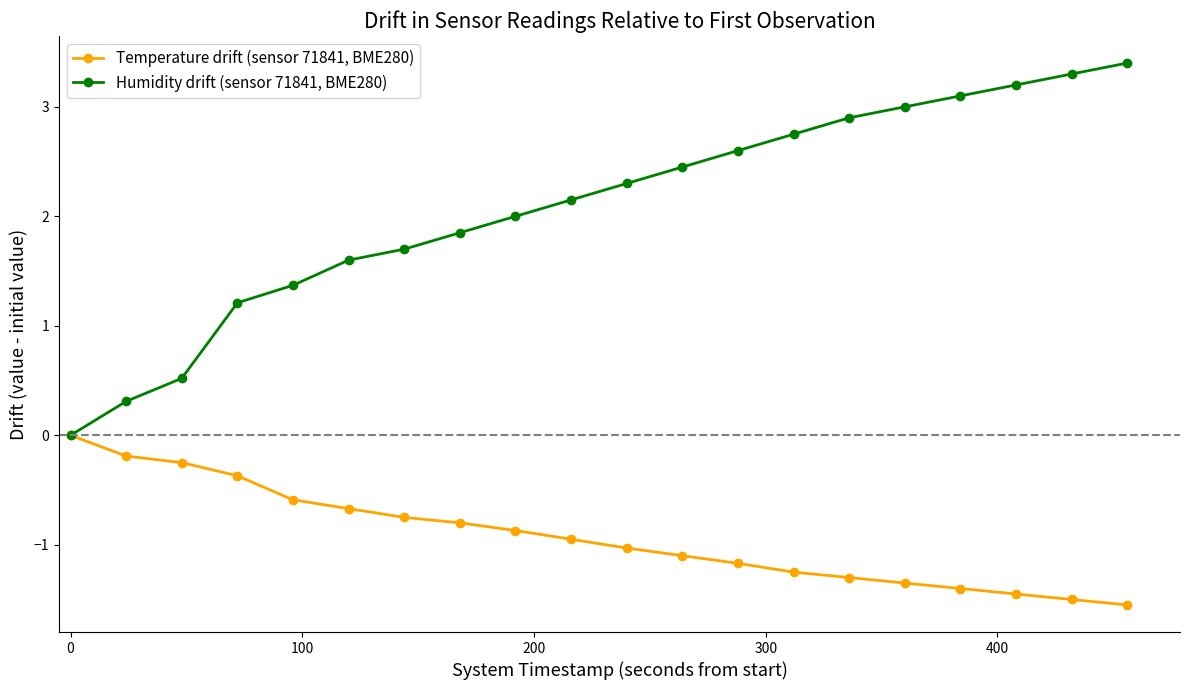

What is the value of the Temperature drift (sensor 71841, BME280) point at the 19th from the left?

-1.5